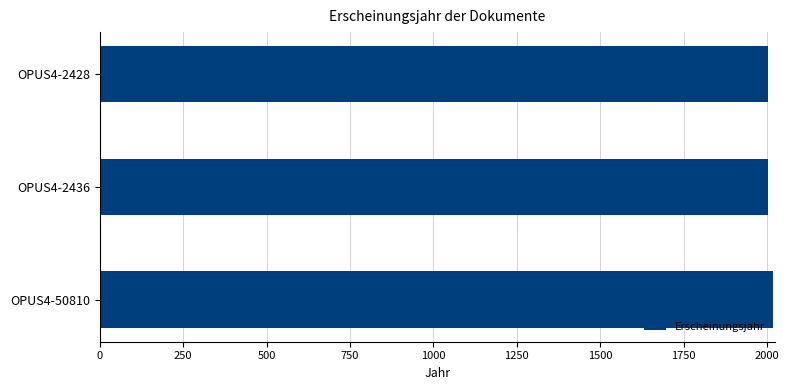

True or false: the data shows 2002 at OPUS4-2428.

True